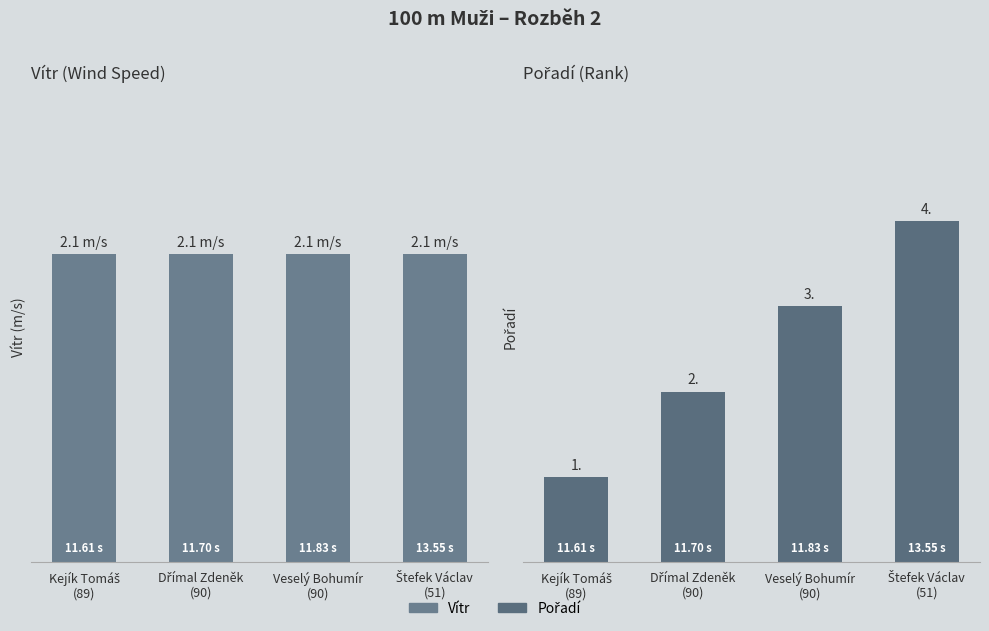

What is the approximate value of Vítr at Kejík Tomáš
(89)?

2.1